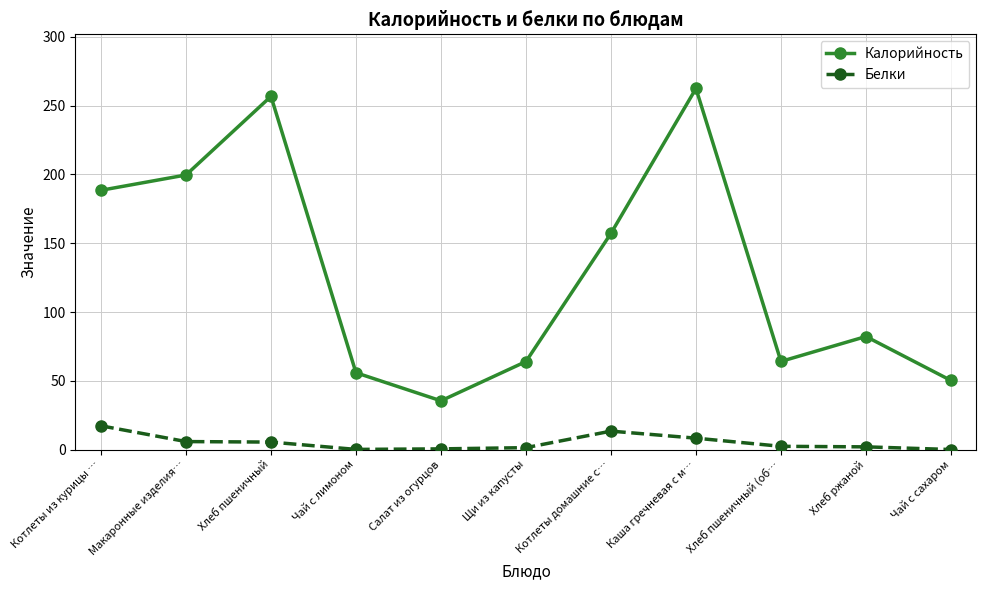

Is it true that Калорийность equals 458.7 at Каша гречневая с м…?

False